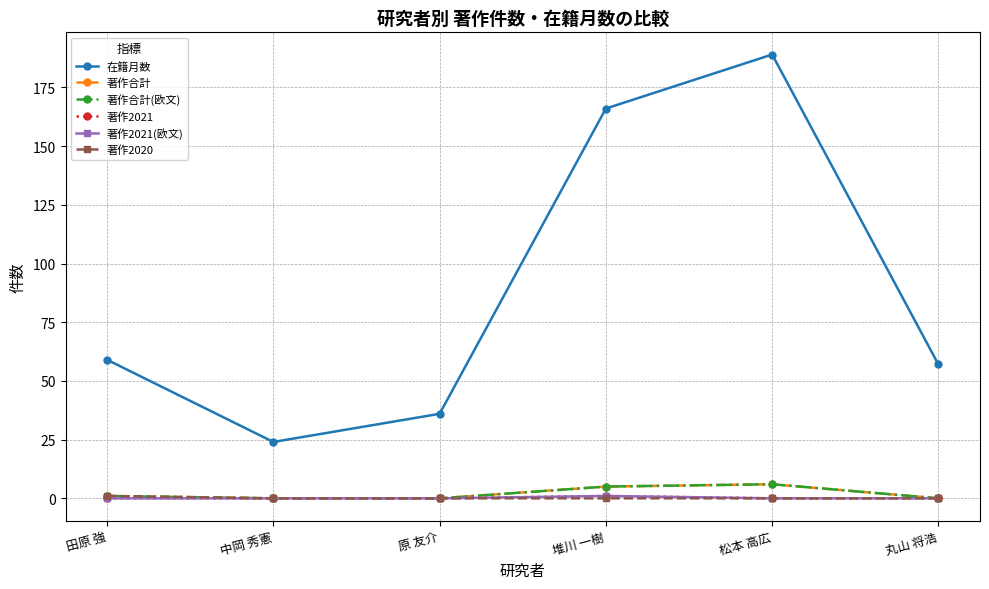

True or false: 著作2020 and 著作2021(欧文) intersect in this chart.

False